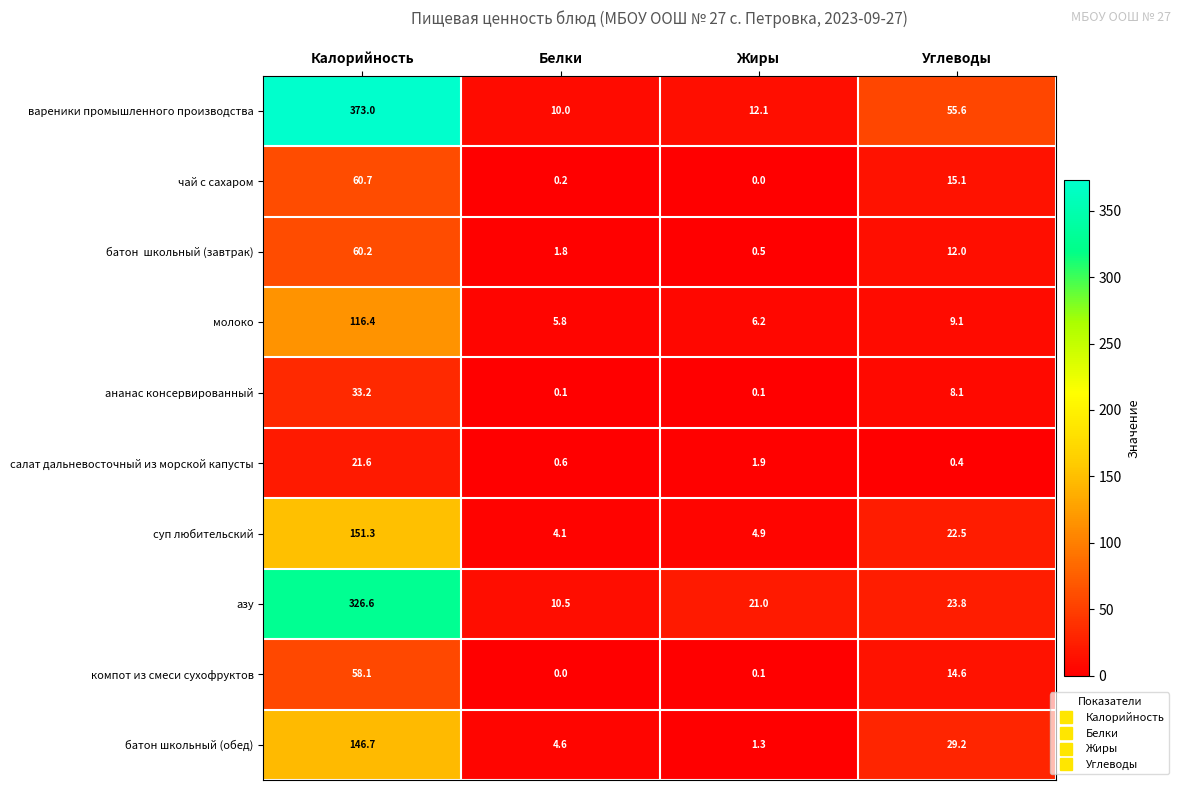

Between Калорийность and Углеводы, which series saw the biggest shift?

вареники промышленного производства